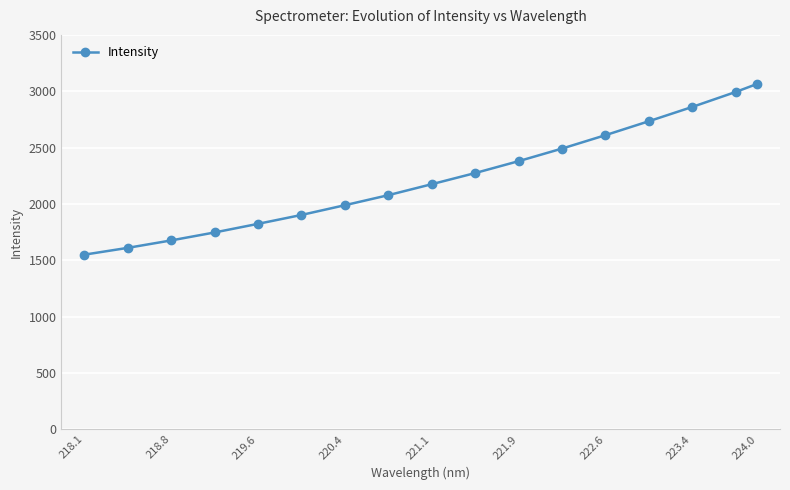

Reading right to left, list all the values displayed in this chart.

3065.4	2993.3	2860.6	2733.8	2610.2	2491.3	2379.7	2274.3	2175.4	2078.0	1988.9	1902.4	1823.5	1747.0	1676.3	1610.2	1549.8